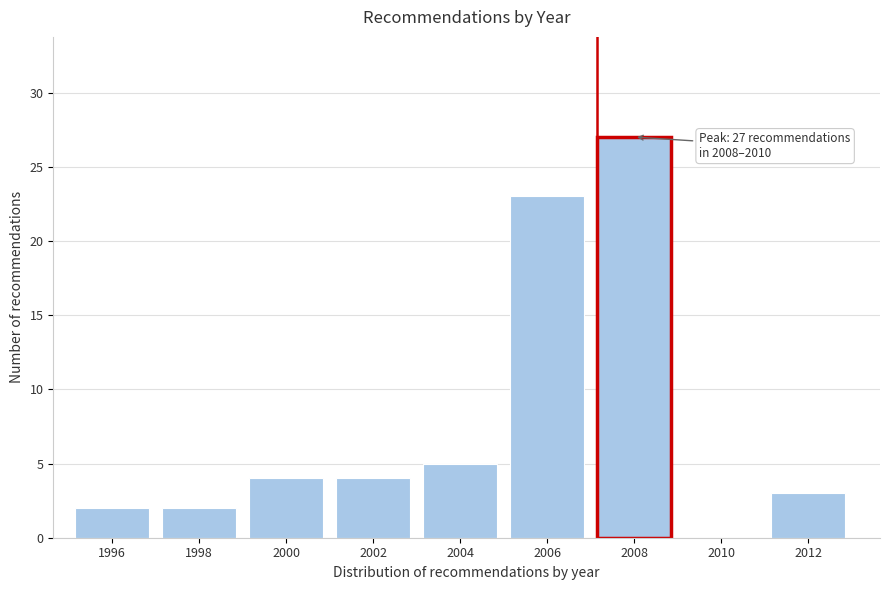

Reading left to right, extract all data points from this chart.

1996=2	1998=2	2000=4	2002=4	2004=5	2006=23	2008=27	2010=0	2012=3